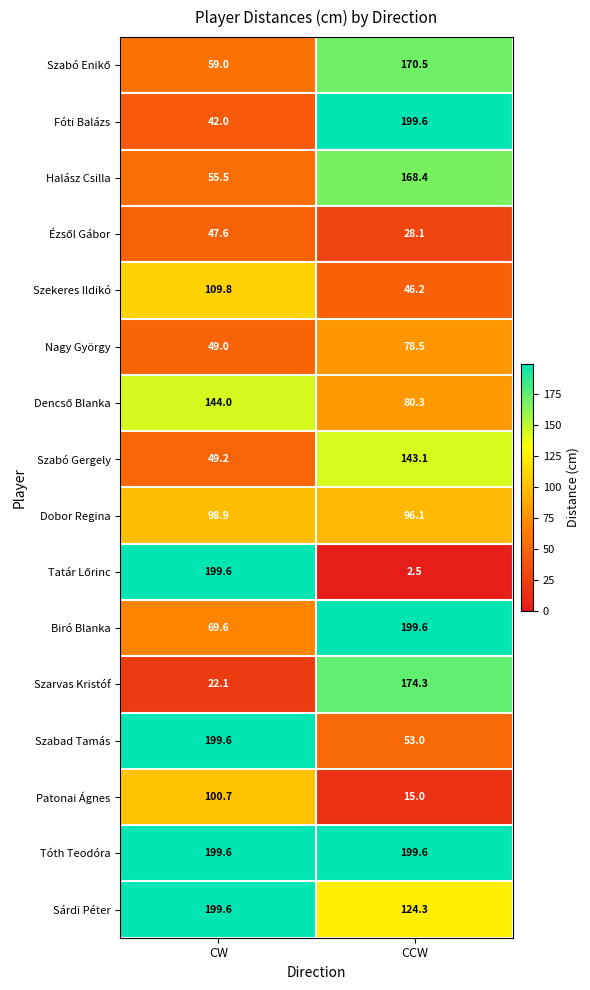

What is the minimum value for Fóti Balázs?

42.0